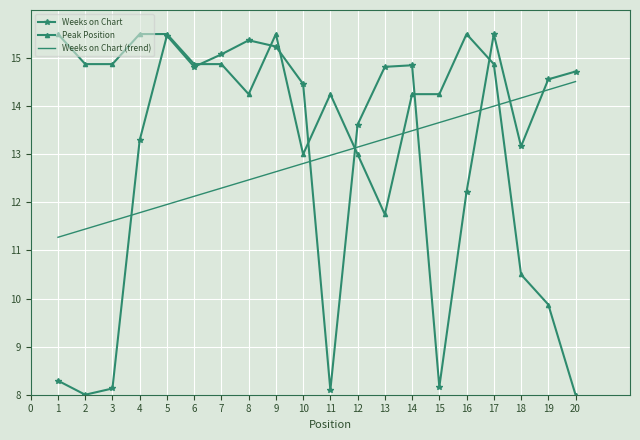

What is the approximate value of Peak Position at 4?

15.5